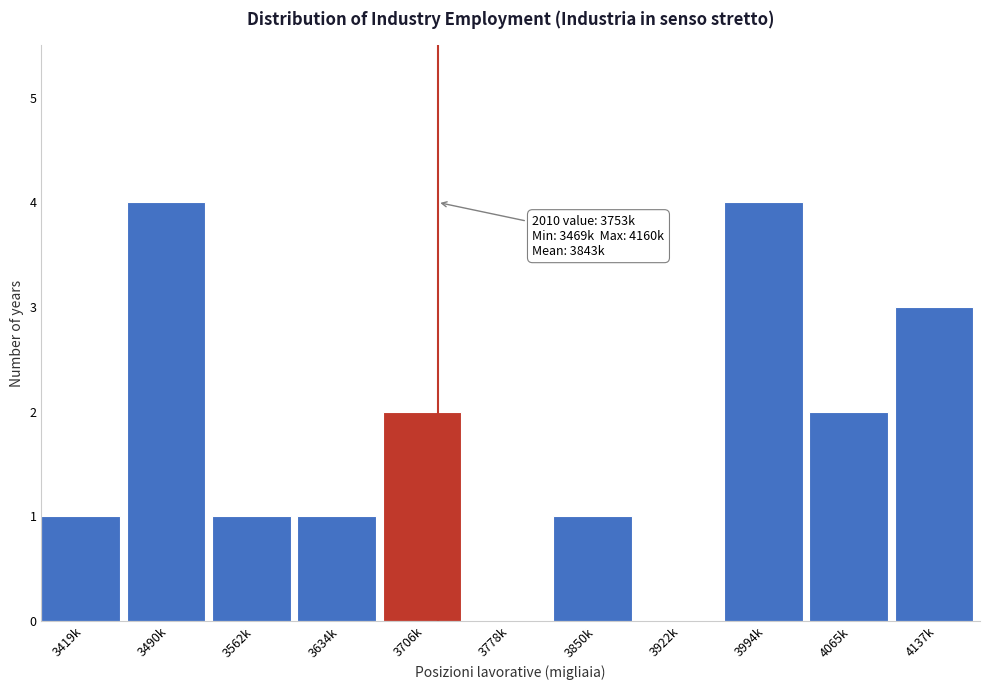

Reading left to right, transcribe all the data shown in this chart.

3419k=1	3490k=4	3562k=1	3634k=1	3706k=2	3778k=0	3850k=1	3922k=0	3994k=4	4065k=2	4137k=3